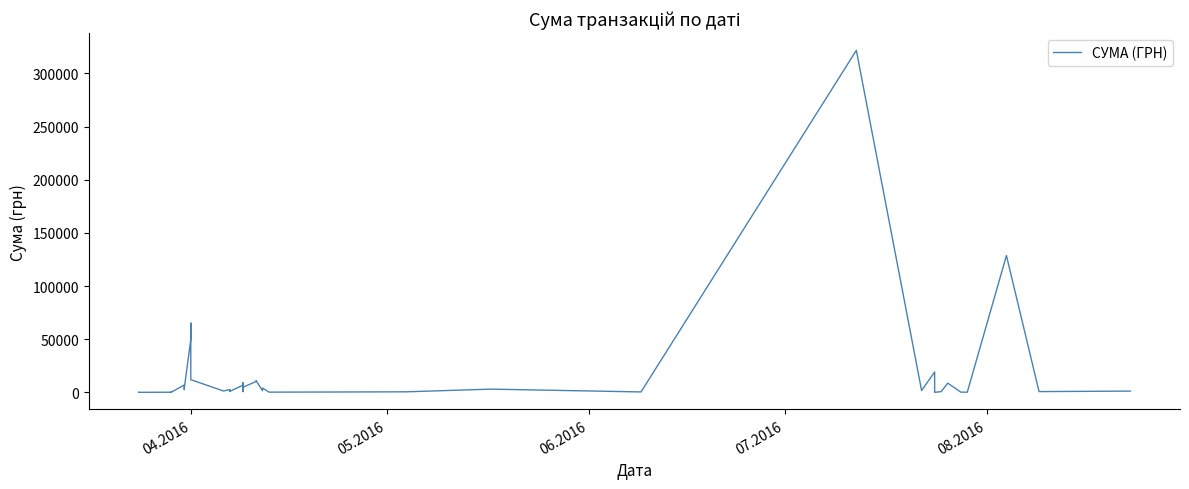

What is the maximum value shown in the chart?

321784.3